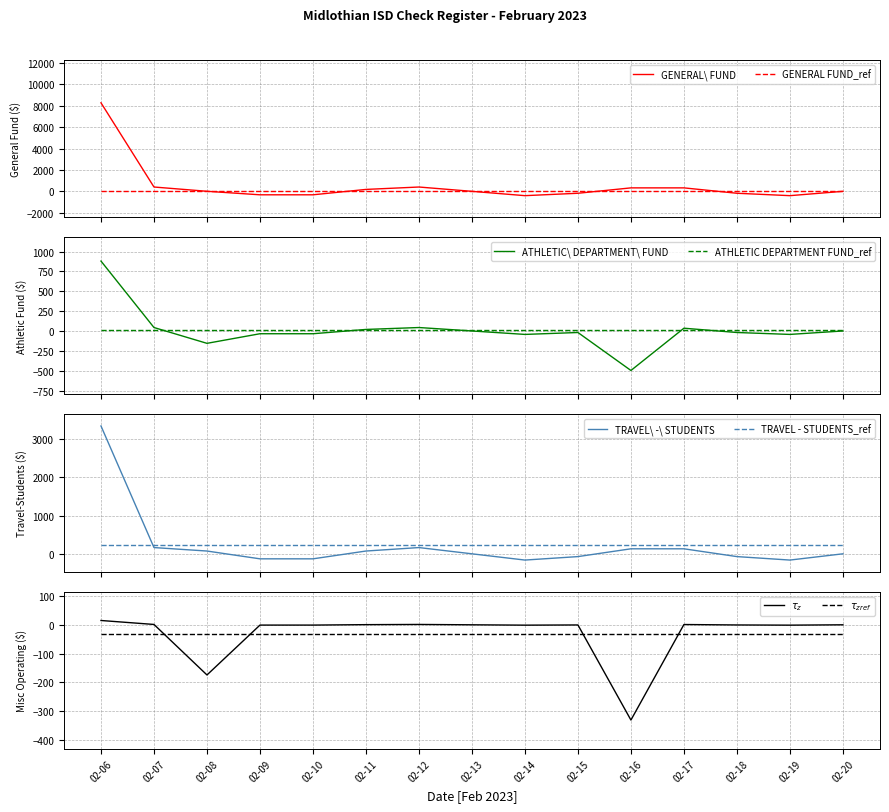

Reading left to right, extract all data points from this chart.

GENERAL FUND: 8272.7	403.8	4.7	-323.8	-323.8	179.7	403.8	0.0	-403.8	-179.7	323.8	323.8	-179.7	-403.8	-0.0
ATHLETIC DEPARTMENT FUND: 880.0	43.4	-155.7	-34.8	-34.8	19.3	43.4	0.0	-43.4	-19.3	-497.4	34.8	-19.3	-43.4	-0.0
TRAVEL - STUDENTS: 3338.7	163.2	72.6	-130.9	-130.9	72.6	163.2	0.0	-163.2	-72.6	130.9	130.9	-72.6	-163.2	-0.0
MISC OPERATING COSTS: 15.0	1.2	-174.5	-1.0	-1.0	0.5	1.2	0.0	-1.2	-0.5	-331.2	1.0	-0.5	-1.2	-0.0